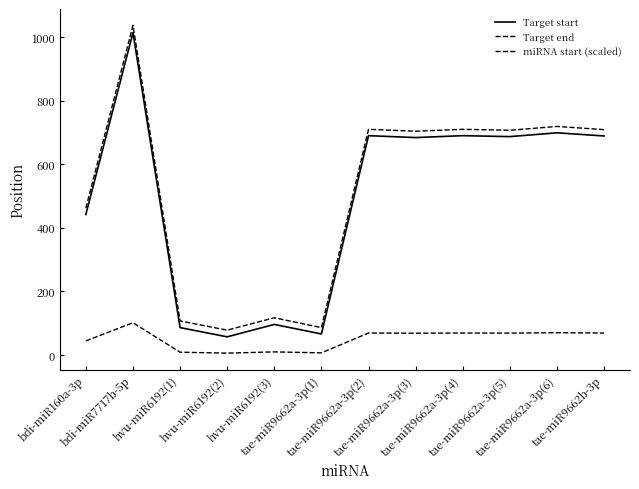

What position from the left is hvu-miR6192(2)?

4